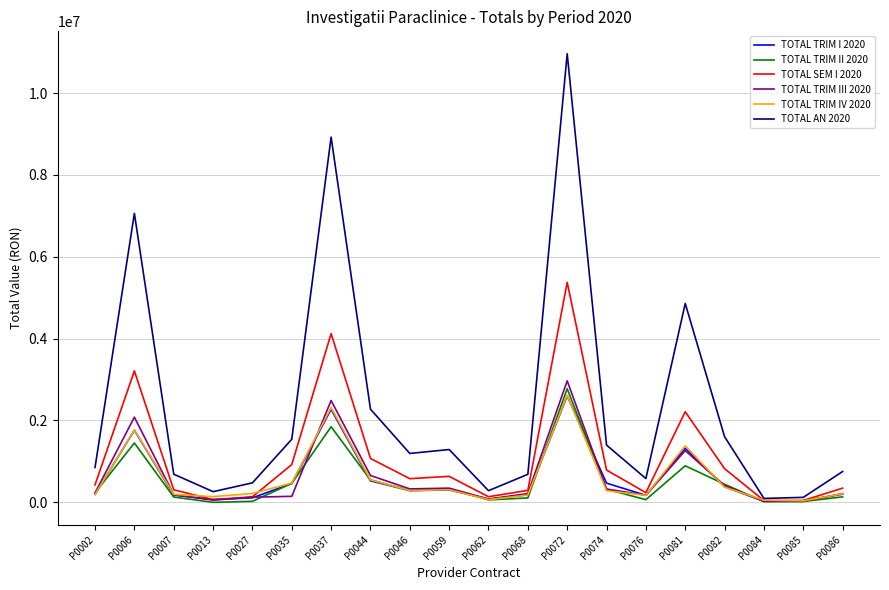

Which series has the largest range (max minus min)?

TOTAL AN 2020